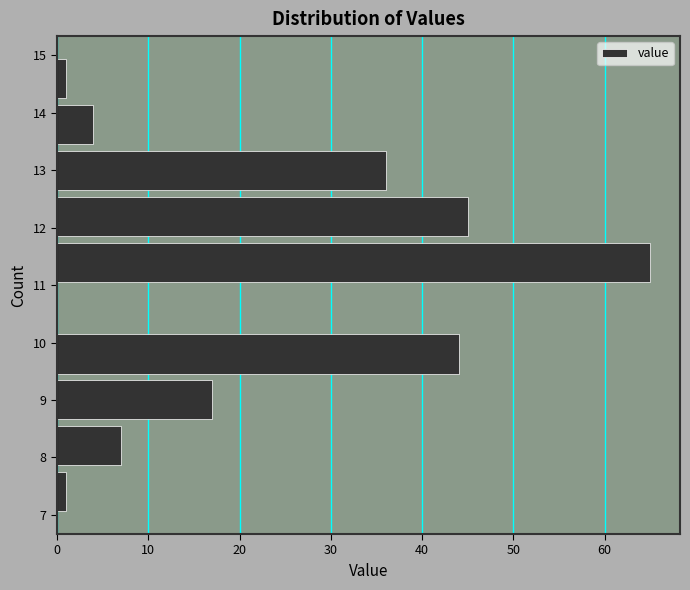

Reading bottom to top, transcribe this chart: for each bar, give the range it covers on the y-axis and its length. The values are not printed on the chart, so give them approximately, as read against the axis.

7.0 to 7.8: 1
7.8 to 8.6: 7
8.6 to 9.4: 17
9.4 to 10.2: 44
10.2 to 11.0: 0
11.0 to 11.8: 65
11.8 to 12.6: 45
12.6 to 13.4: 36
13.4 to 14.2: 4
14.2 to 15.0: 1